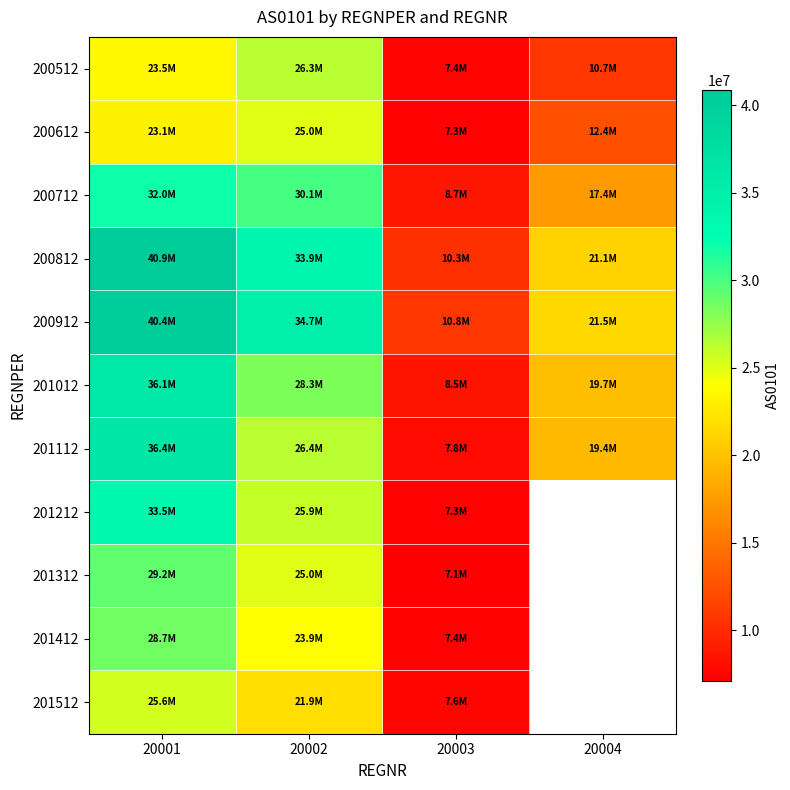

At which label does 200712 reach its minimum?

20003